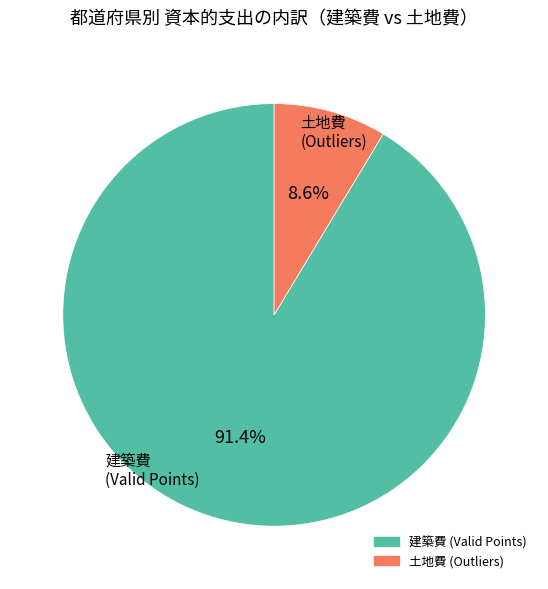

Count the number of slices in the pie.

2